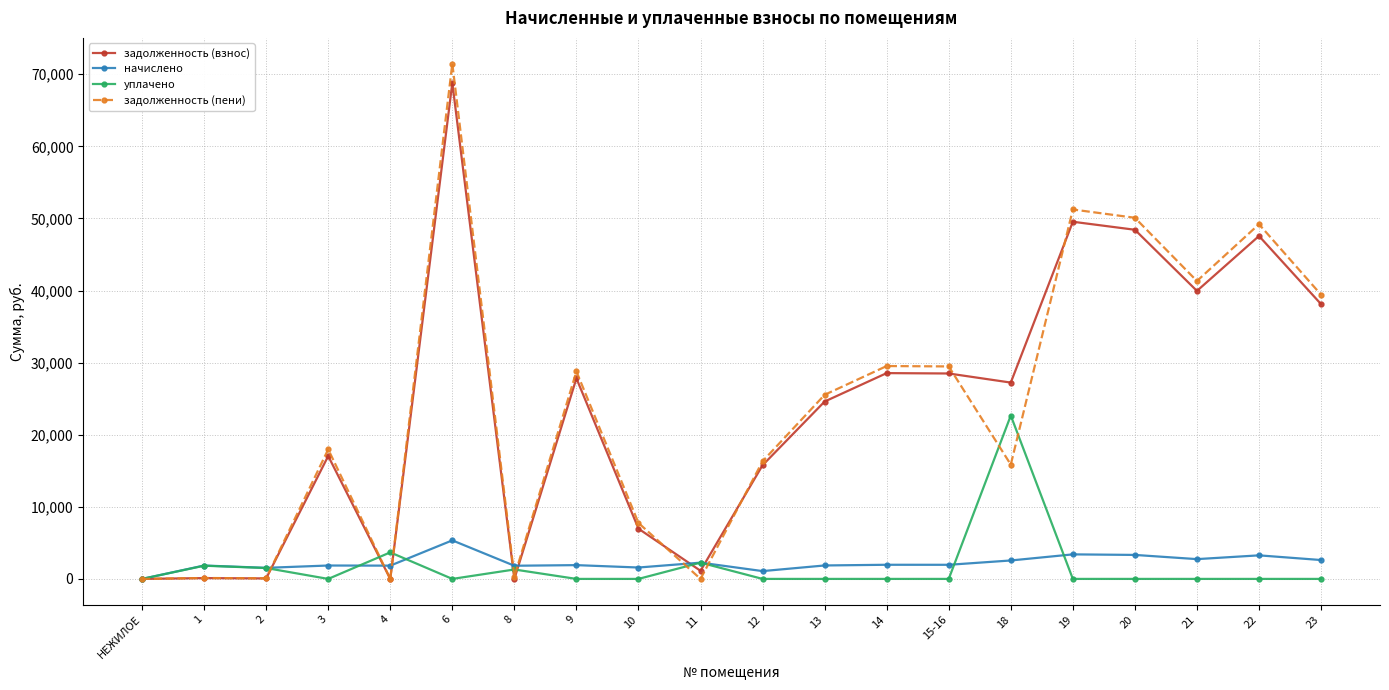

What is the greatest value displayed?

71463.5